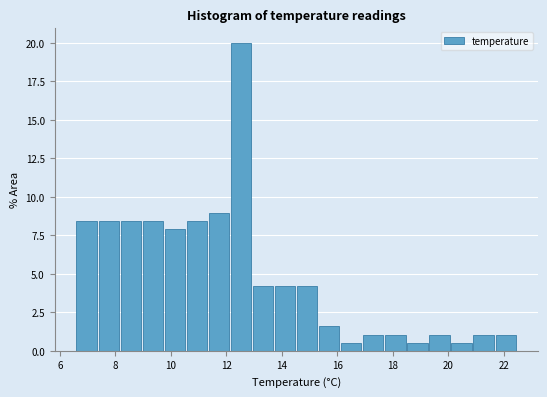

Read against the x-axis, roughly where is the centre of the tallest bar?

12.6